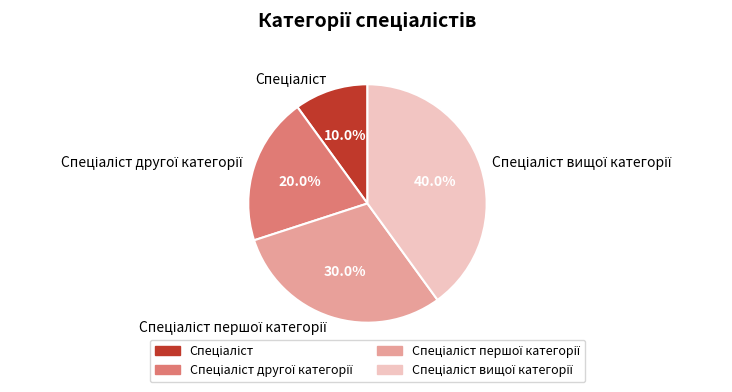

Is there any slice that represents more than half of the pie?

No